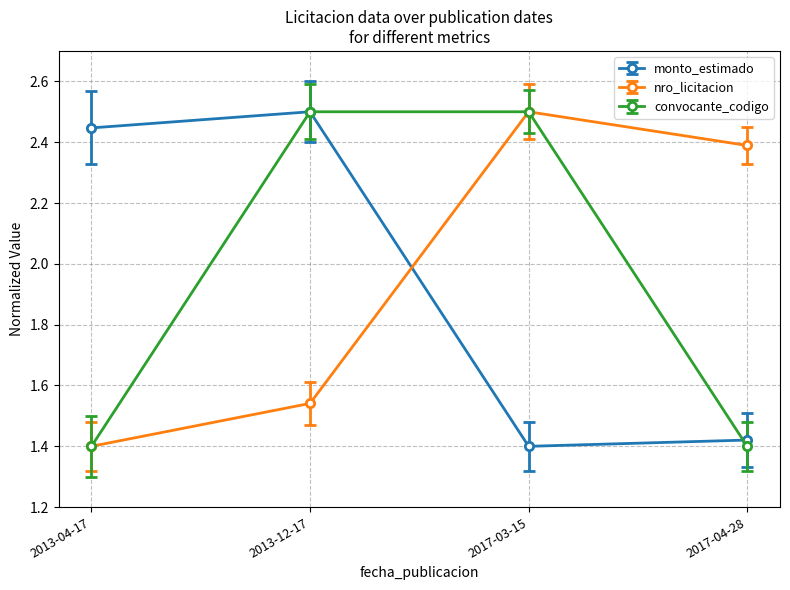

How many values in the convocante_codigo series are below 2?

2